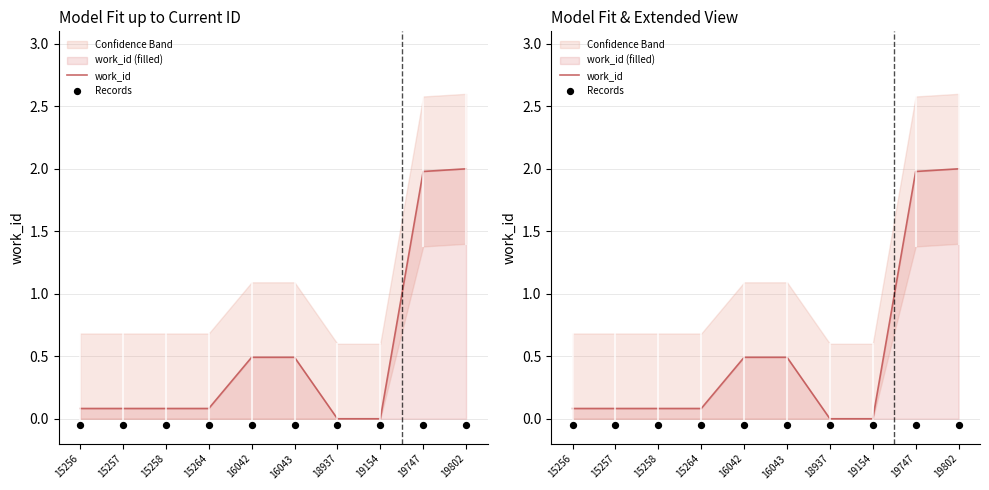

Which series has the largest total across all categories?

work_id